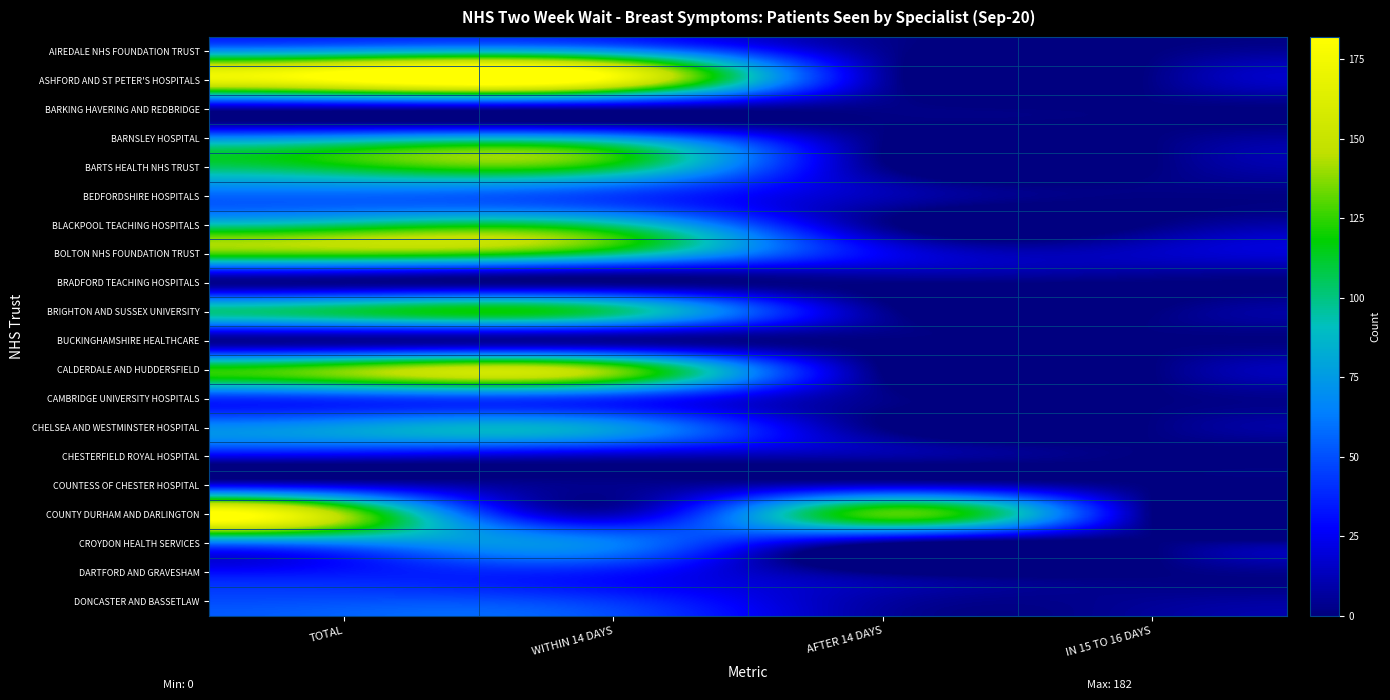

Rank the series by their maximum value, from highest to lowest.

ASHFORD AND ST PETER'S HOSPITALS, COUNTY DURHAM AND DARLINGTON, CALDERDALE AND HUDDERSFIELD, BOLTON NHS FOUNDATION TRUST, BARTS HEALTH NHS TRUST, BRIGHTON AND SUSSEX UNIVERSITY, BLACKPOOL TEACHING HOSPITALS, AIREDALE NHS FOUNDATION TRUST, BARNSLEY HOSPITAL, CHELSEA AND WESTMINSTER HOSPITAL, CROYDON HEALTH SERVICES, BEDFORDSHIRE HOSPITALS, DONCASTER AND BASSETLAW, CAMBRIDGE UNIVERSITY HOSPITALS, DARTFORD AND GRAVESHAM, COUNTESS OF CHESTER HOSPITAL, CHESTERFIELD ROYAL HOSPITAL, BARKING HAVERING AND REDBRIDGE, BUCKINGHAMSHIRE HEALTHCARE, BRADFORD TEACHING HOSPITALS